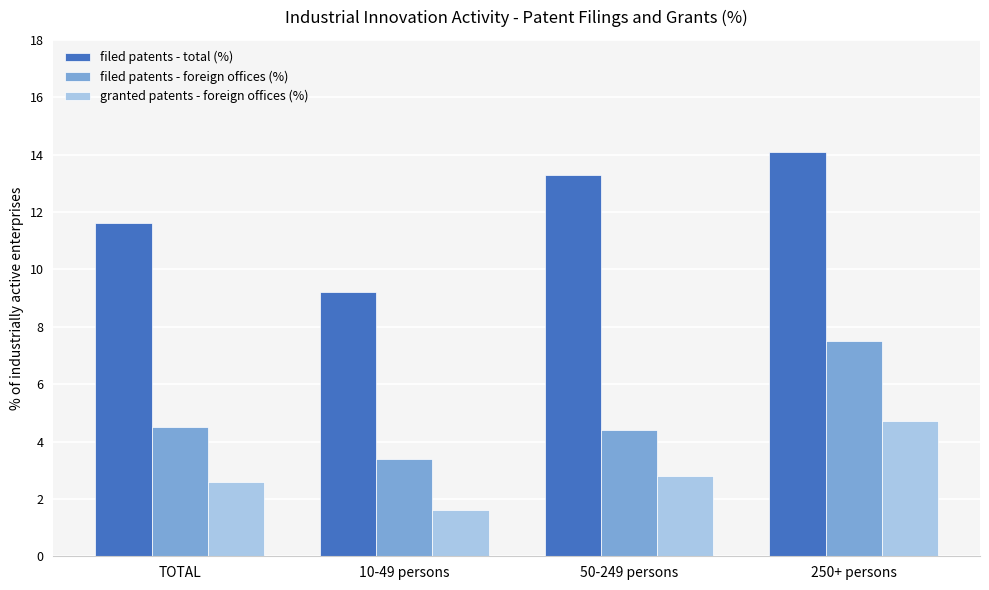

What is the minimum value for filed patents - foreign offices (%)?

3.4